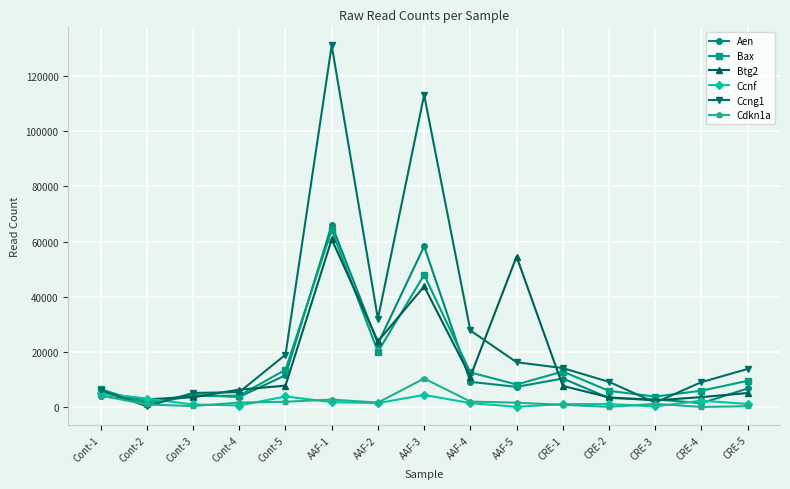

The Ccnf series shows 3049 at Cont-2. True or false?

True